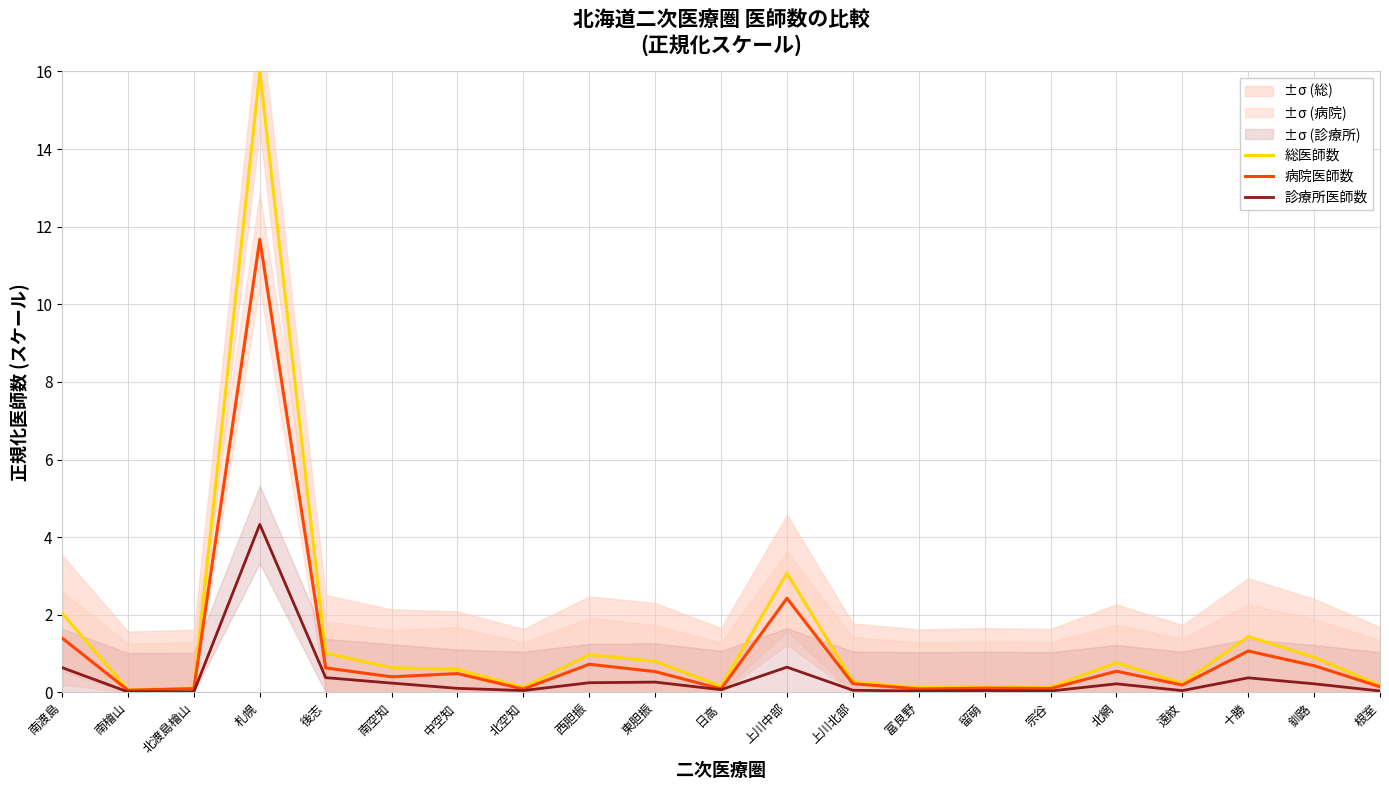

Which series has the largest total across all categories?

総医師数